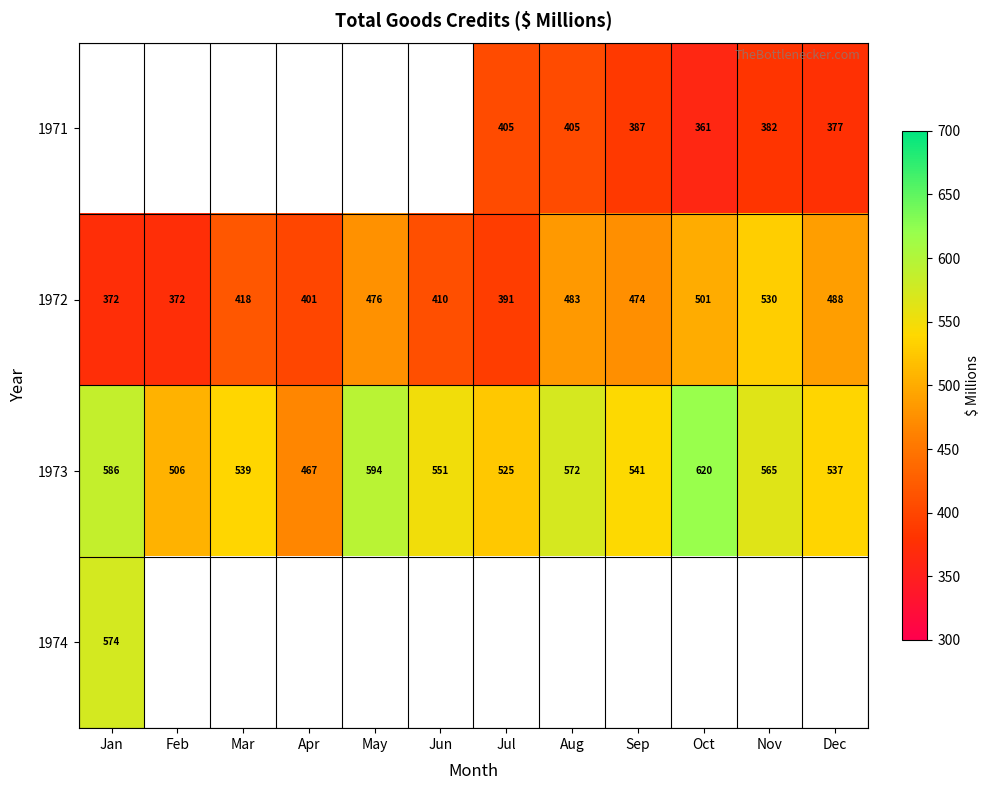

List the labels in order of 1973 value, largest first.

Oct, May, Jan, Aug, Nov, Jun, Sep, Mar, Dec, Jul, Feb, Apr